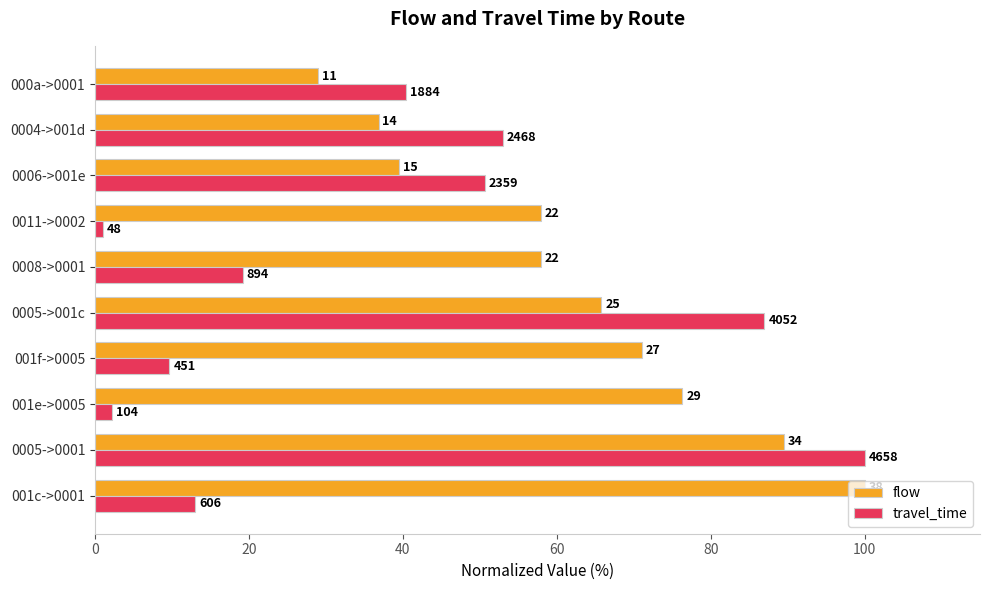

What are all the series names shown in the legend?

flow, travel_time